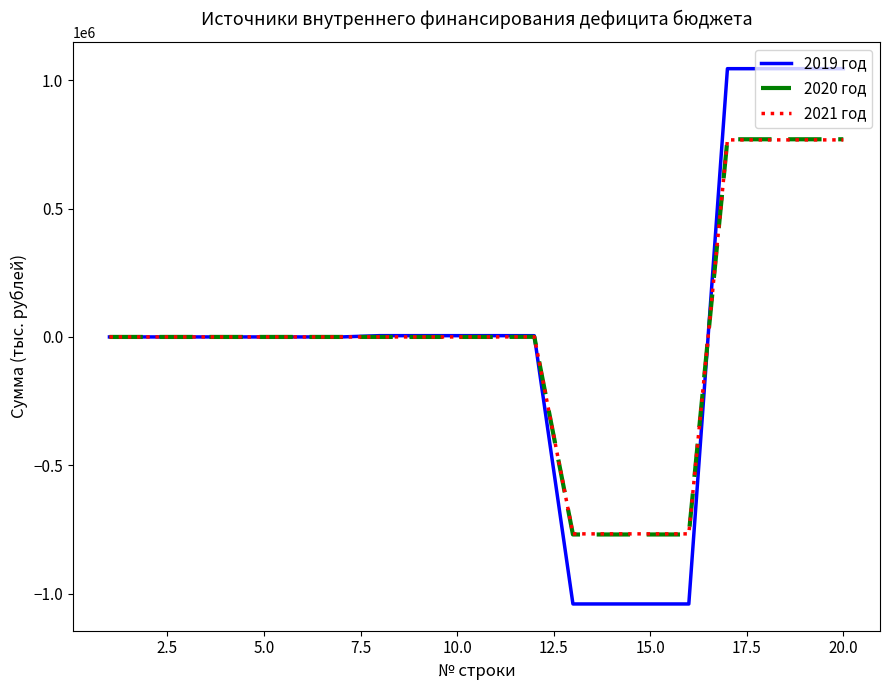

Which series has the largest range (max minus min)?

2019 год